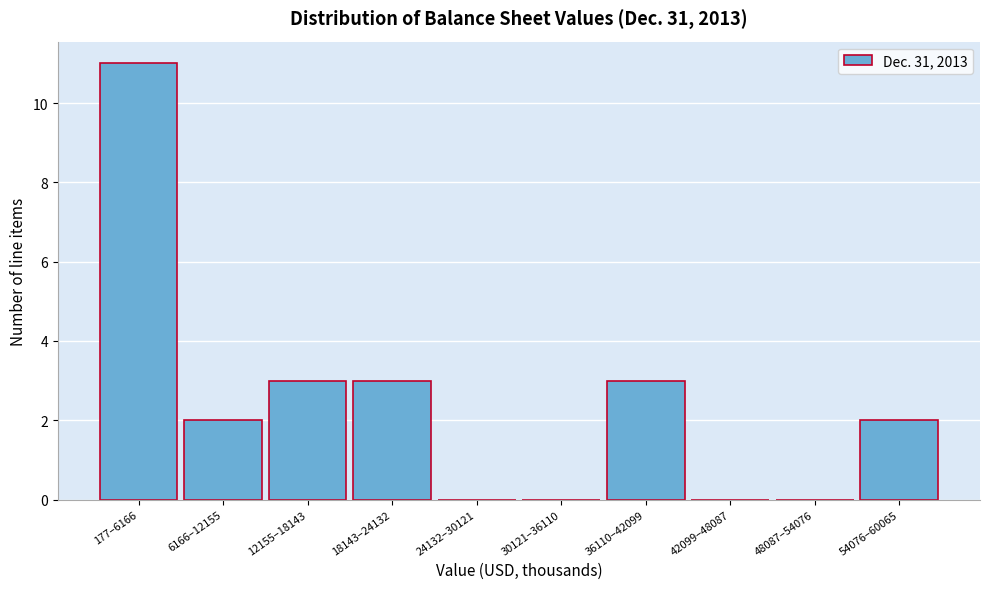

Reading left to right, transcribe all the data shown in this chart.

177–6166=11	6166–12155=2	12155–18143=3	18143–24132=3	24132–30121=0	30121–36110=0	36110–42099=3	42099–48087=0	48087–54076=0	54076–60065=2